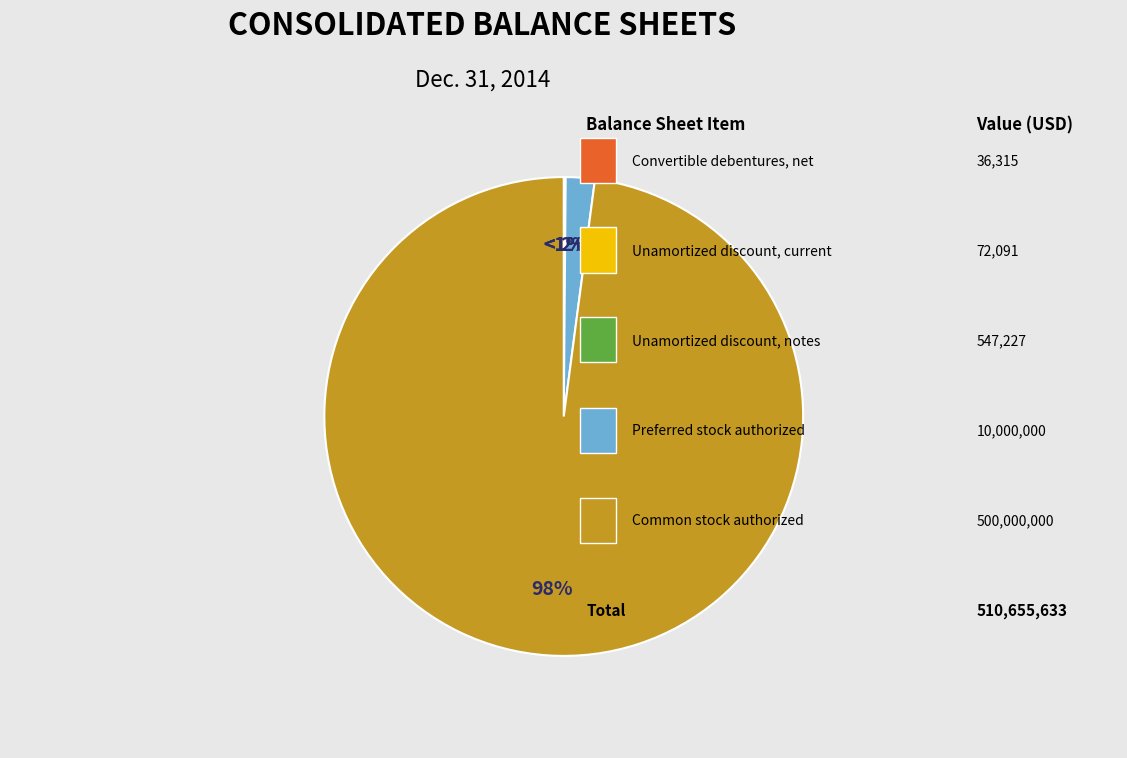

Rank the categories by value from lowest to highest.

Convertible debentures, net, Unamortized discount, current, Unamortized discount, notes payable, Preferred stock, shares authorized, Common stock, shares authorized